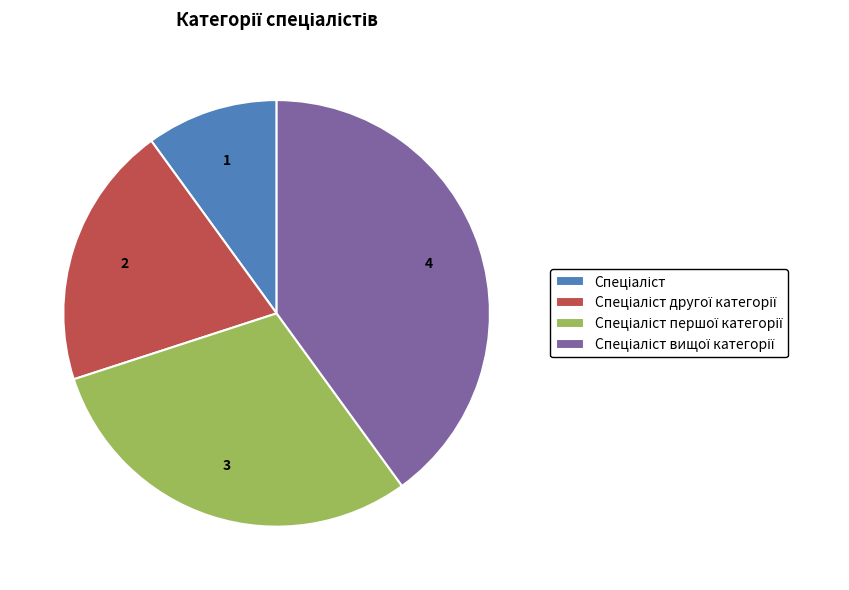

Is there a majority slice in this chart?

No